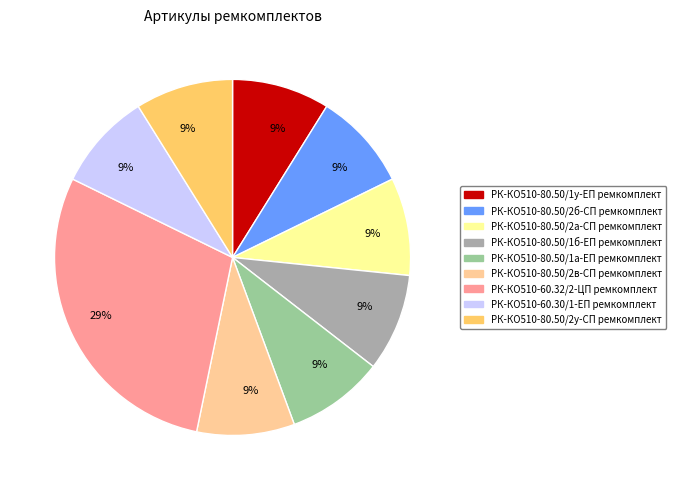

Is there a majority slice in this chart?

No